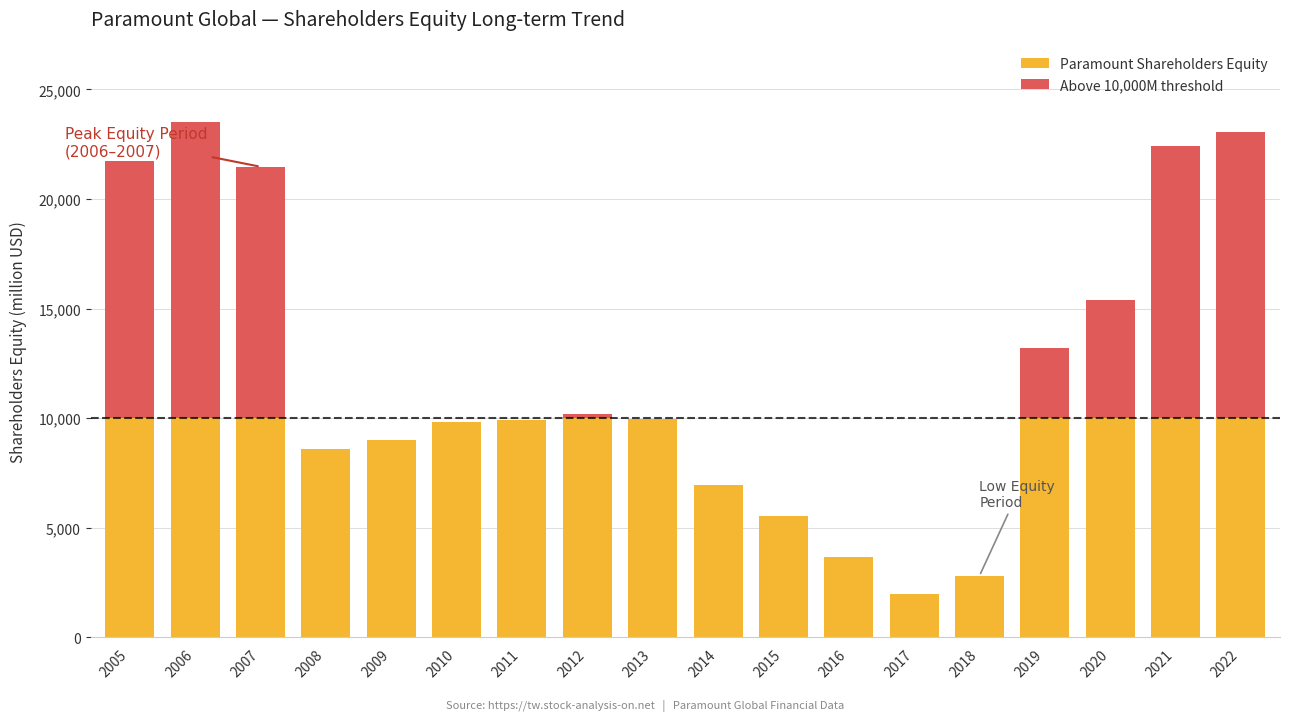

The Paramount Shareholders Equity series shows 437 at 2017. True or false?

False